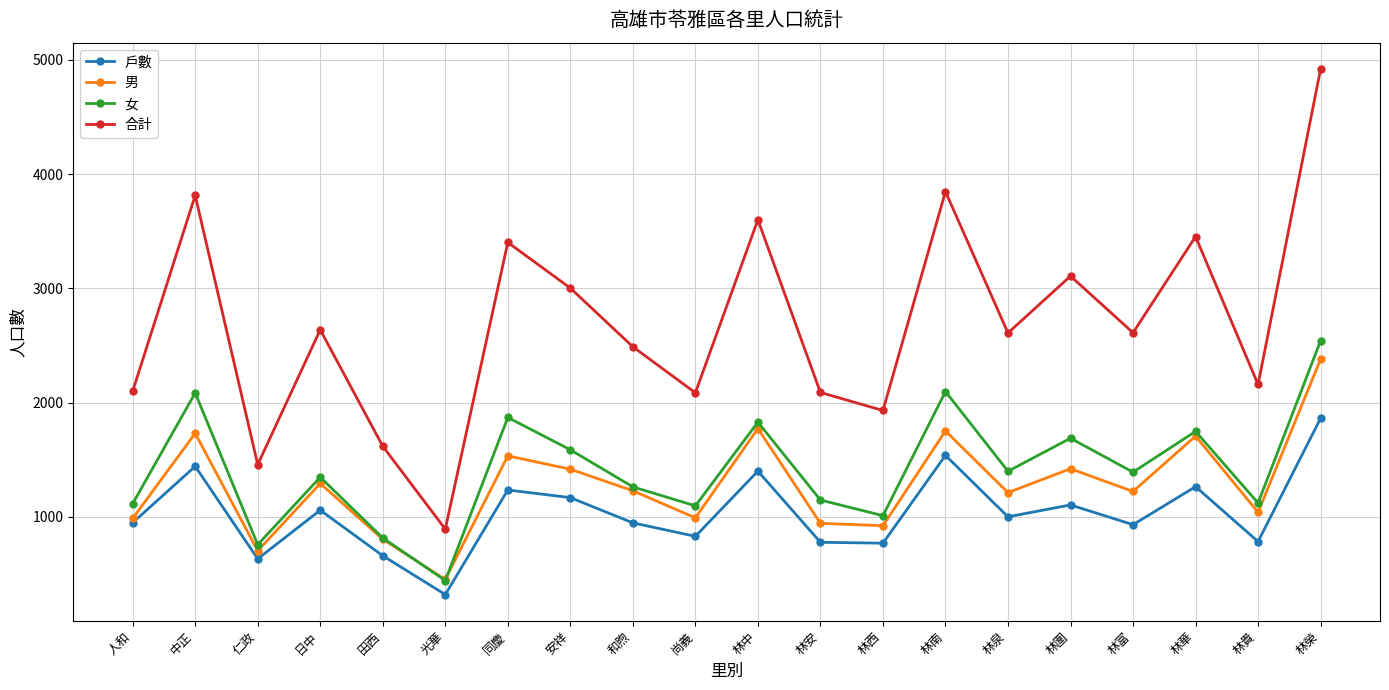

What is the label of the 3rd point from the left?

仁政